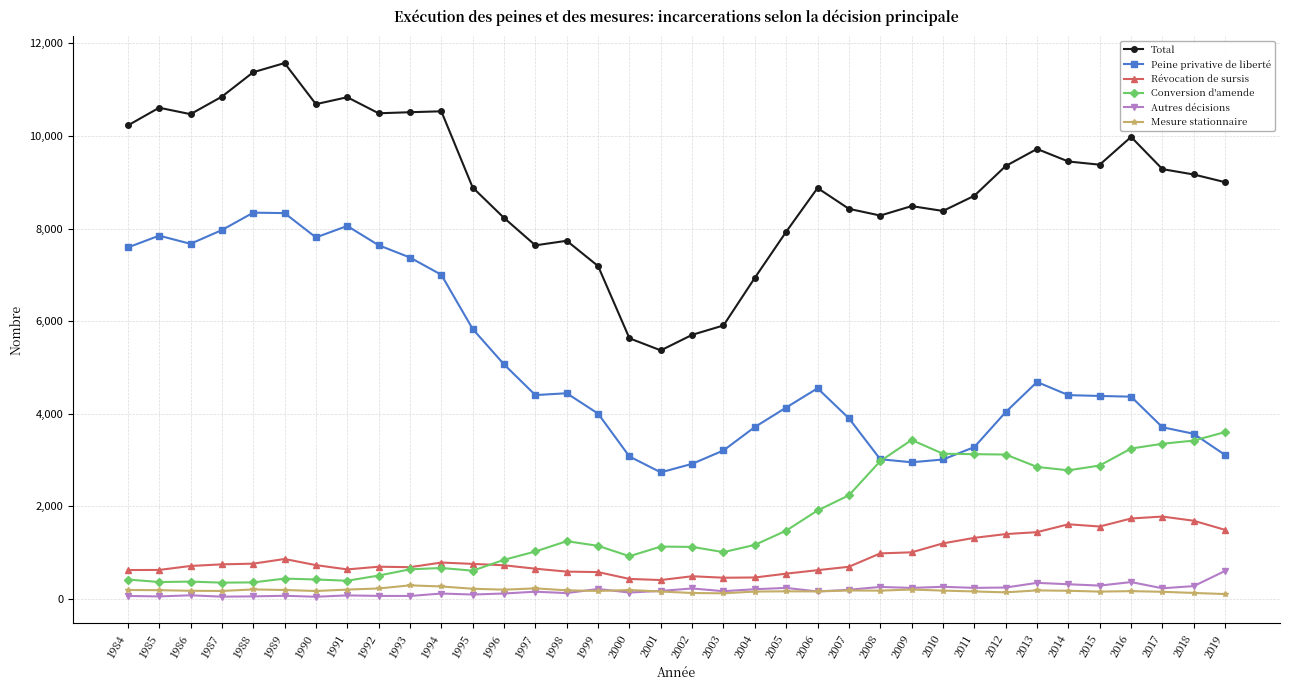

What is the maximum value for Conversion d'amende?

3601